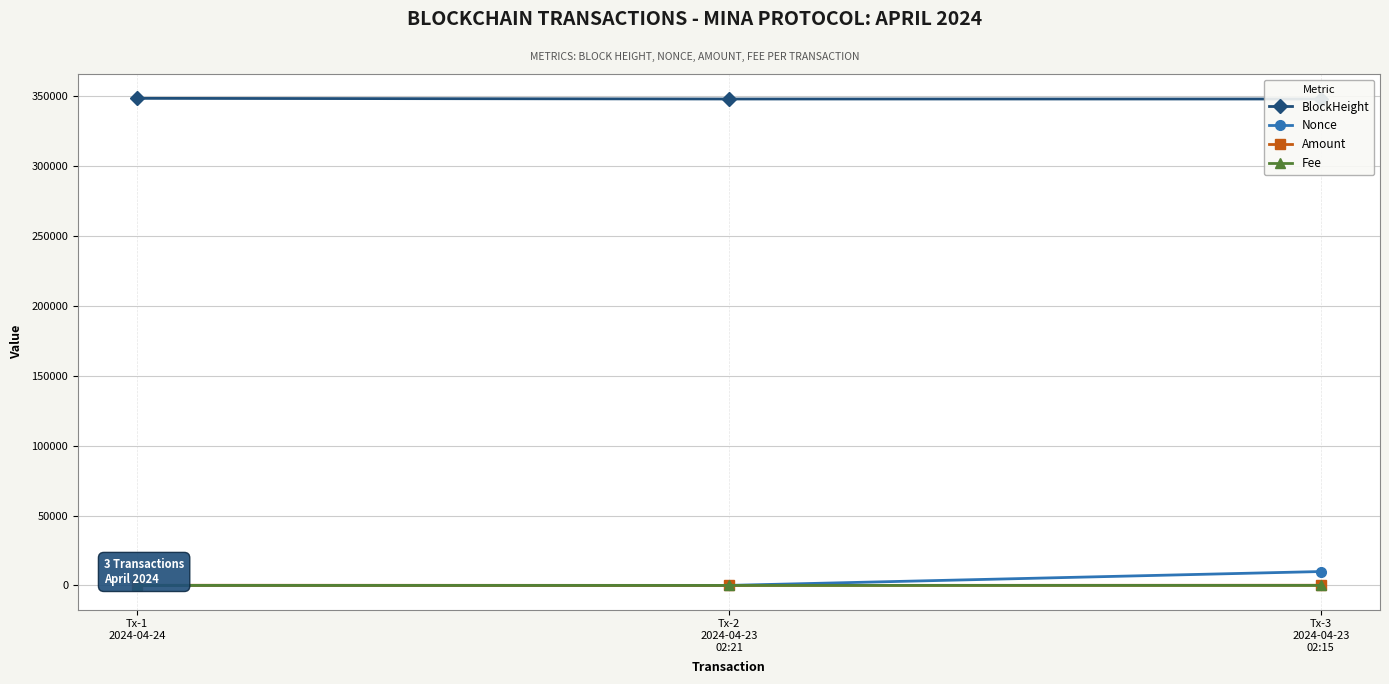

Reading right to left, extract all data points from this chart.

BlockHeight: 348066.0	348067.0	348527.0
Nonce: 9918.0	0.0	1.0
Amount: 102.6	0.0	101.6
Fee: 0.2	0.0	0.0